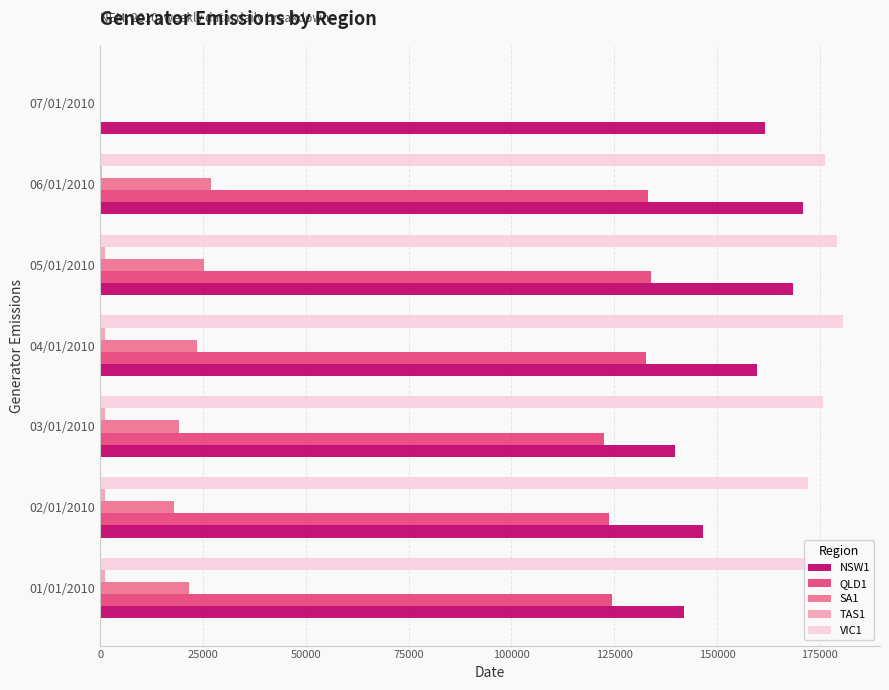

What is the maximum value shown in the chart?

180581.7